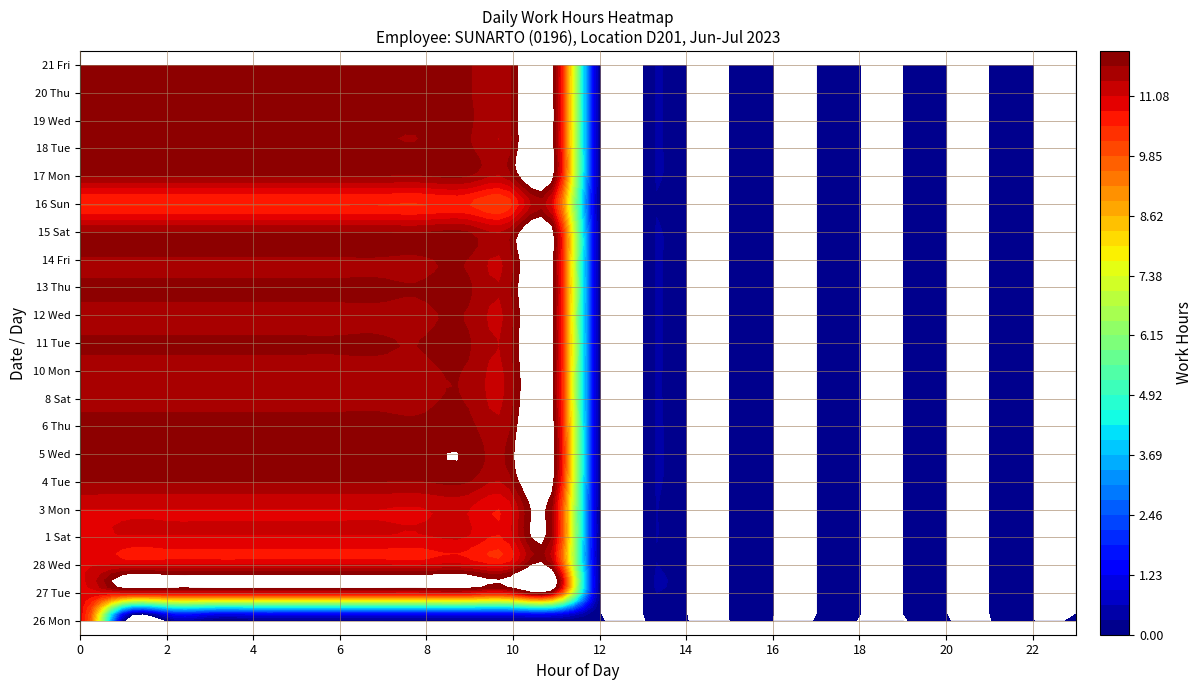

Rank the categories by 3 Mon value from highest to lowest.

0, 1, 2, 3, 4, 5, 6, 7, 8, 9, 10, 11, 12, 13, 14, 15, 16, 17, 18, 19, 20, 21, 22, 23